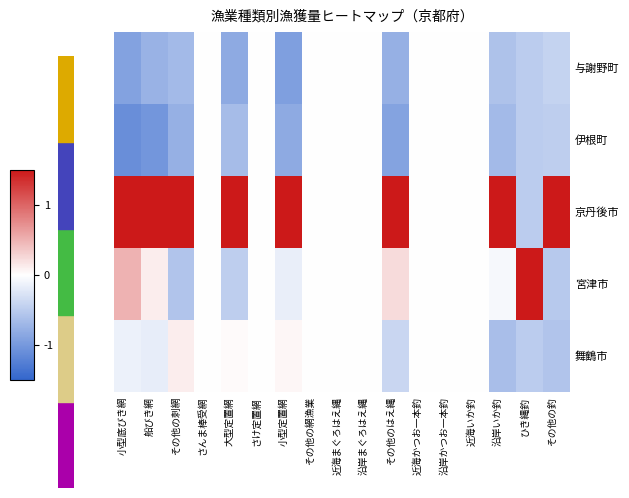

Reading left to right, transcribe all the data shown in this chart.

舞鶴市: 小型底びき網=-0.1	船びき網=-0.2	その他の刺網=0.1	さんま棒受網=0.0	大型定置網=0.0	さけ定置網=0.0	小型定置網=0.1	その他の網漁業=0.0	近海まぐろはえ縄=0.0	沿岸まぐろはえ縄=0.0	その他のはえ縄=-0.4	近海かつお一本釣=0.0	沿岸かつお一本釣=0.0	近海いか釣=0.0	沿岸いか釣=-0.6	ひき縄釣=-0.5	その他の釣=-0.6
宮津市: 小型底びき網=0.5	船びき網=0.1	その他の刺網=-0.6	さんま棒受網=0.0	大型定置網=-0.5	さけ定置網=0.0	小型定置網=-0.2	その他の網漁業=0.0	近海まぐろはえ縄=0.0	沿岸まぐろはえ縄=0.0	その他のはえ縄=0.2	近海かつお一本釣=0.0	沿岸かつお一本釣=0.0	近海いか釣=0.0	沿岸いか釣=-0.1	ひき縄釣=2.0	その他の釣=-0.5
京丹後市: 小型底びき網=1.6	船びき網=1.8	その他の刺網=1.9	さんま棒受網=0.0	大型定置網=1.9	さけ定置網=0.0	小型定置網=1.9	その他の網漁業=0.0	近海まぐろはえ縄=0.0	沿岸まぐろはえ縄=0.0	その他のはえ縄=1.8	近海かつお一本釣=0.0	沿岸かつお一本釣=0.0	近海いか釣=0.0	沿岸いか釣=2.0	ひき縄釣=-0.5	その他の釣=2.0
伊根町: 小型底びき網=-1.1	船びき網=-1.0	その他の刺網=-0.8	さんま棒受網=0.0	大型定置網=-0.7	さけ定置網=0.0	小型定置網=-0.8	その他の網漁業=0.0	近海まぐろはえ縄=0.0	沿岸まぐろはえ縄=0.0	その他のはえ縄=-0.9	近海かつお一本釣=0.0	沿岸かつお一本釣=0.0	近海いか釣=0.0	沿岸いか釣=-0.7	ひき縄釣=-0.5	その他の釣=-0.5
与謝野町: 小型底びき網=-0.9	船びき網=-0.7	その他の刺網=-0.7	さんま棒受網=0.0	大型定置網=-0.8	さけ定置網=0.0	小型定置網=-0.9	その他の網漁業=0.0	近海まぐろはえ縄=0.0	沿岸まぐろはえ縄=0.0	その他のはえ縄=-0.8	近海かつお一本釣=0.0	沿岸かつお一本釣=0.0	近海いか釣=0.0	沿岸いか釣=-0.6	ひき縄釣=-0.5	その他の釣=-0.4